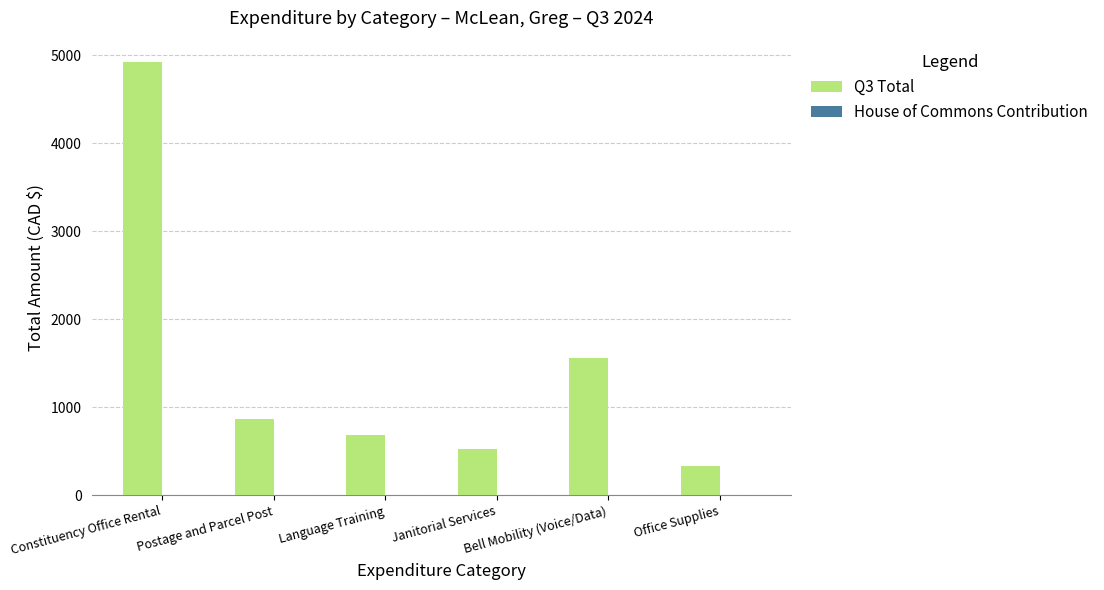

Which series has the largest total across all categories?

Q3 Total